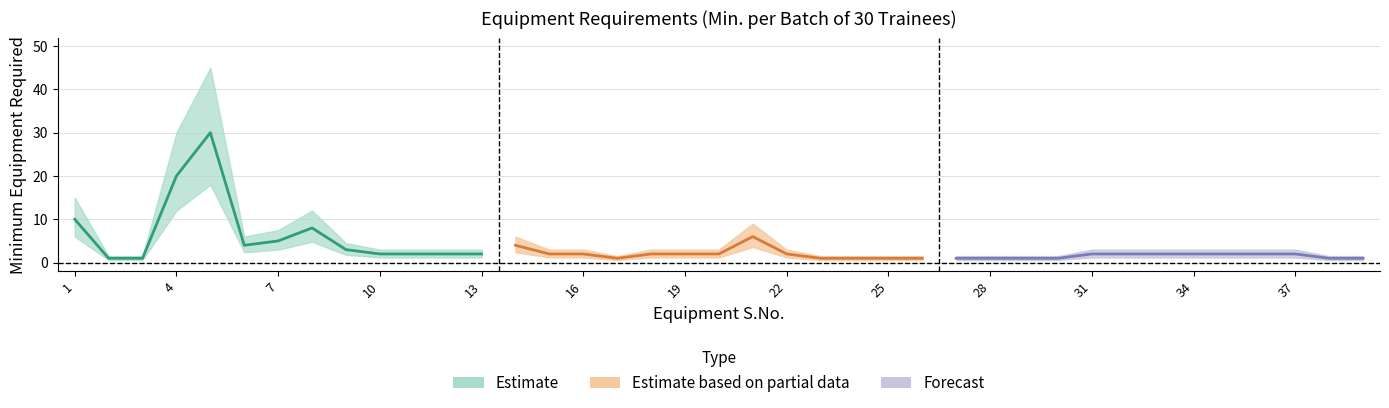

Which category has the highest value across all series?

5